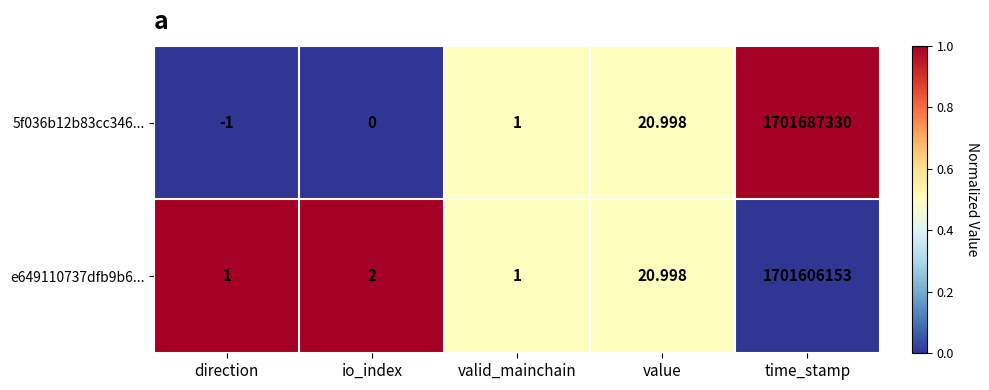

At which label is e649110737dfb9b6... closest to 850803077?

value